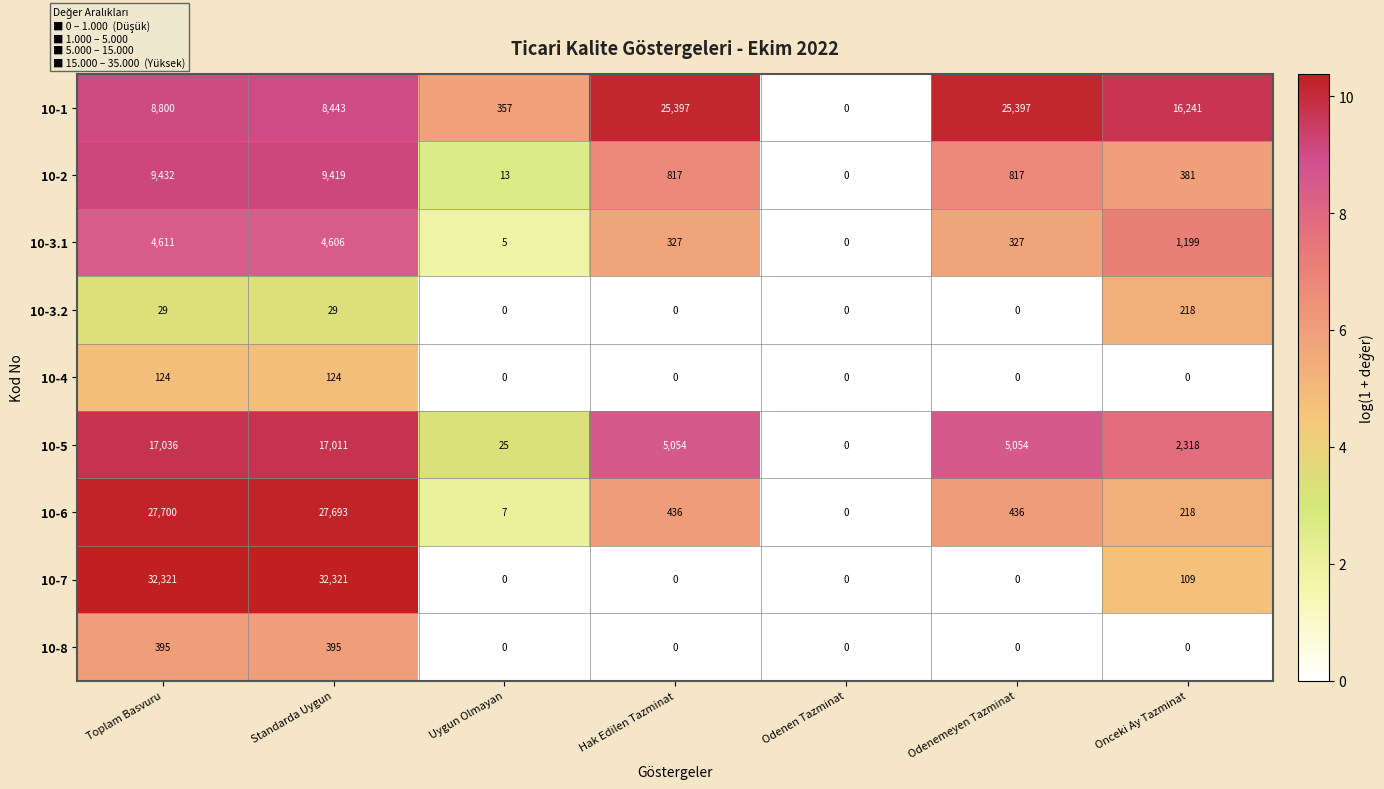

What is the difference between the maximum and minimum values in the 10-1 series?

25397